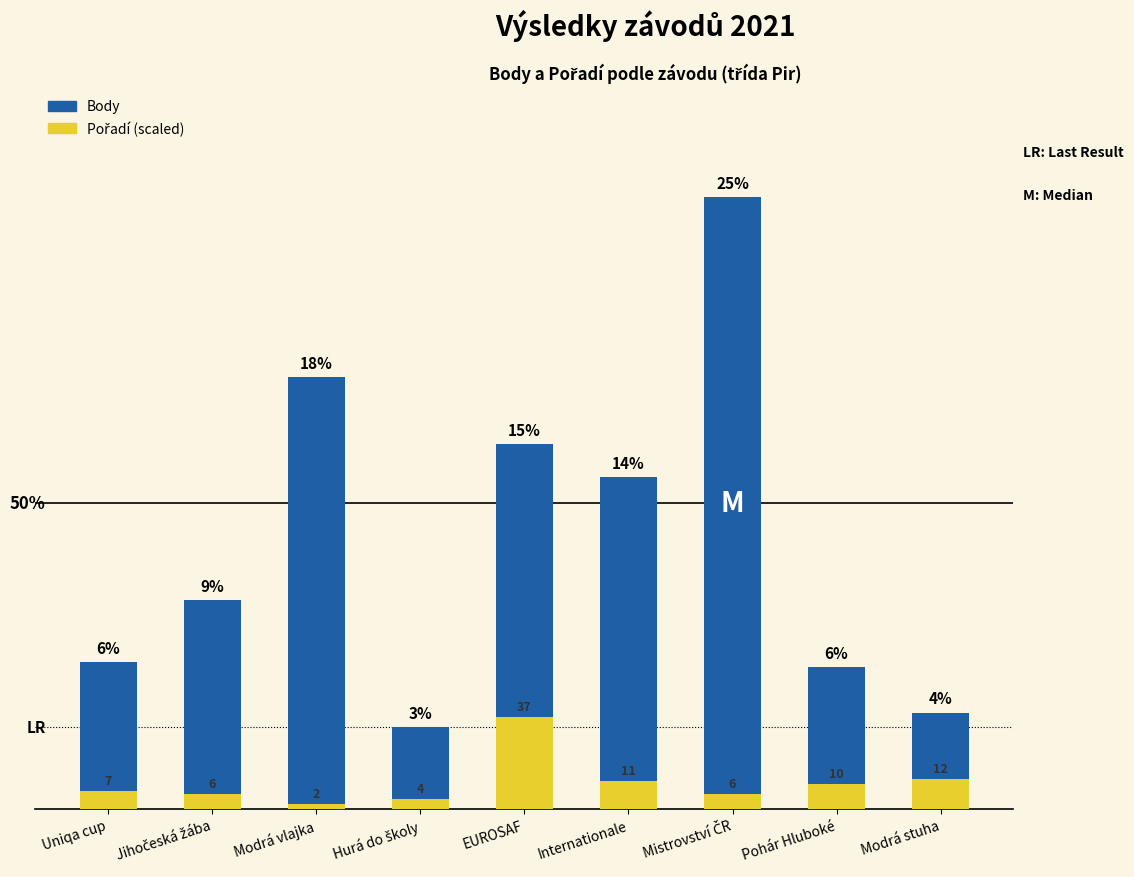

What is the sum of all Body values?

29535.0